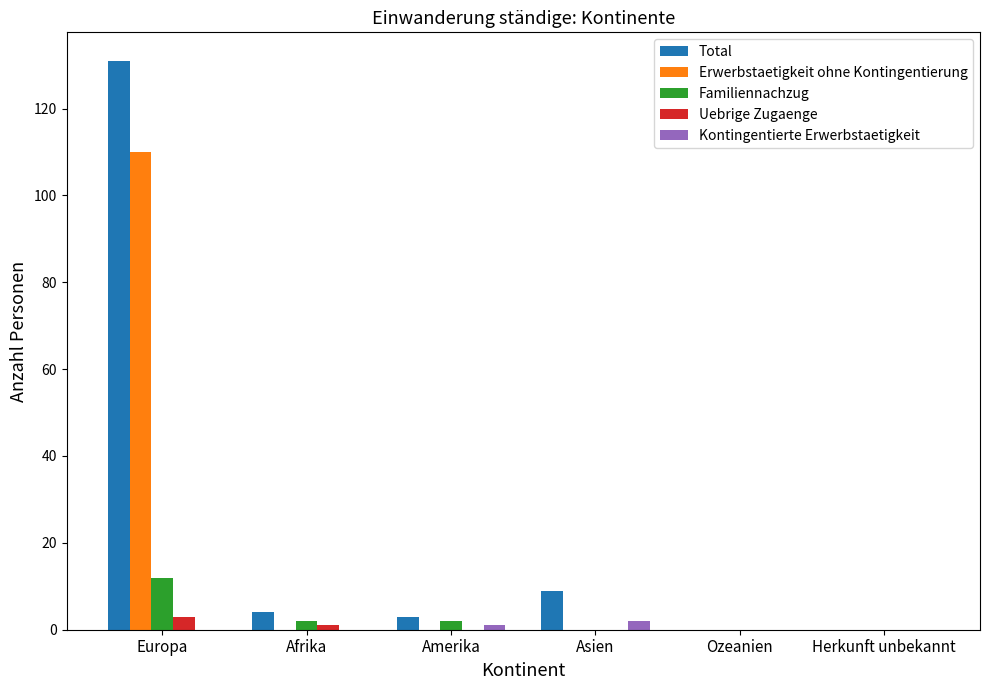

Reading right to left, transcribe all the data shown in this chart.

Total: 0	0	9	3	4	131
Erwerbstaetigkeit ohne Kontingentierung: 0	0	0	0	0	110
Familiennachzug: 0	0	0	2	2	12
Uebrige Zugaenge: 0	0	0	0	1	3
Kontingentierte Erwerbstaetigkeit: 0	0	2	1	0	0